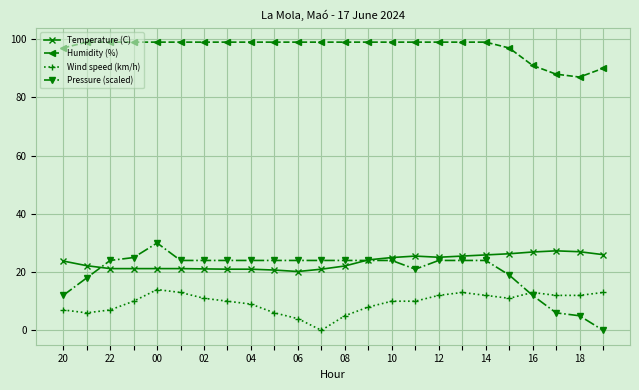

Which series has the widest spread of values?

Pressure (scaled)